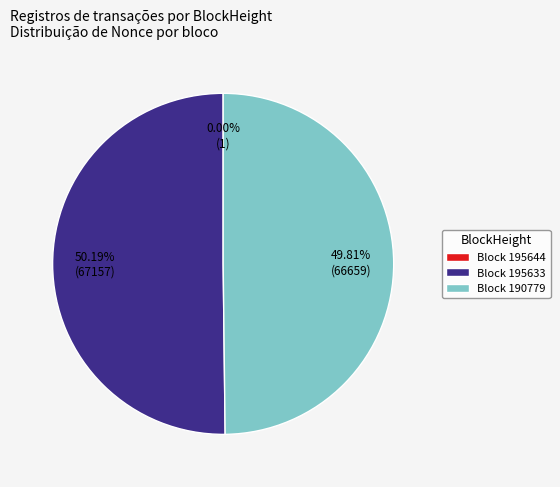

What is the majority slice?

Block 195633